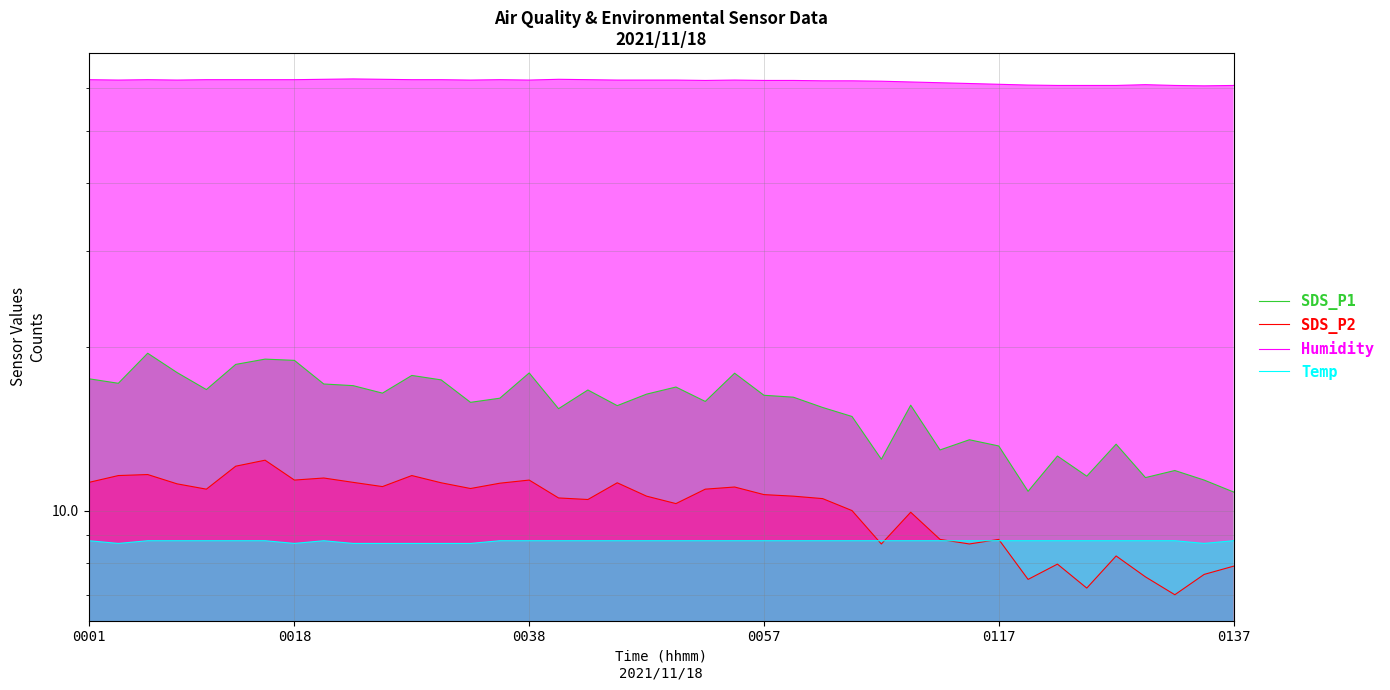

Which series has the largest range (max minus min)?

SDS_P1